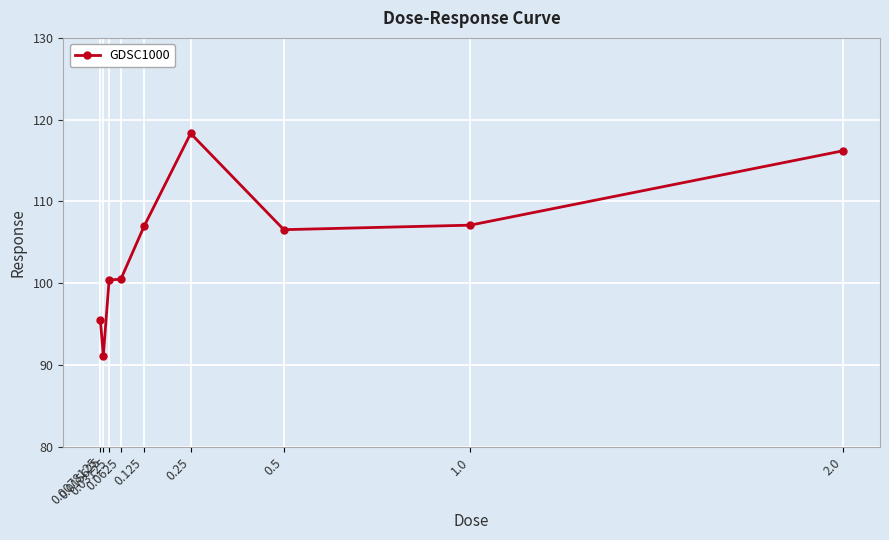

Where is the data nearest to the value 104?

0.5